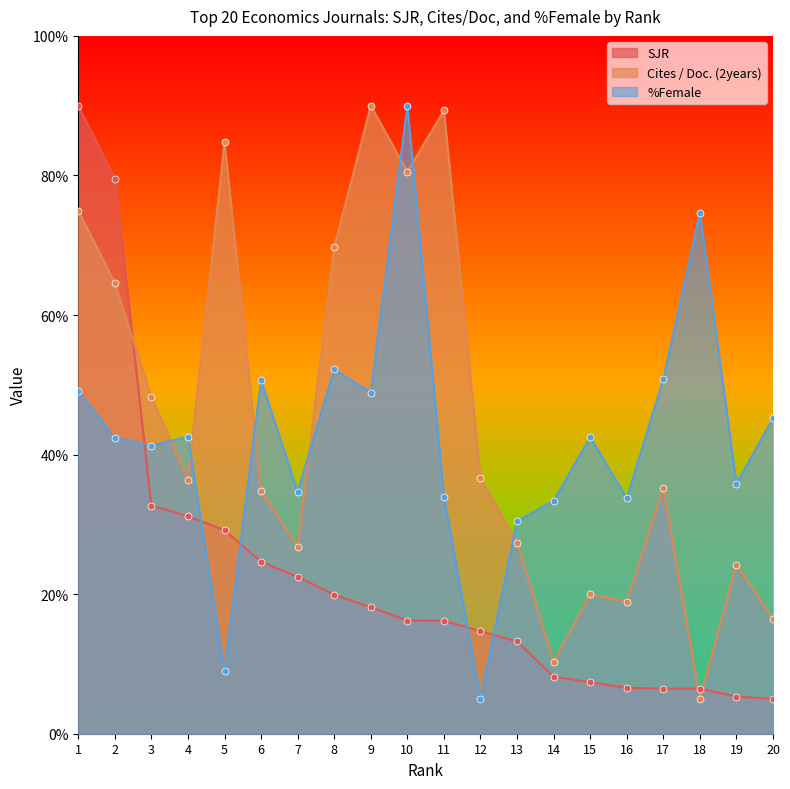

Which series reaches the maximum Y coordinate?

SJR